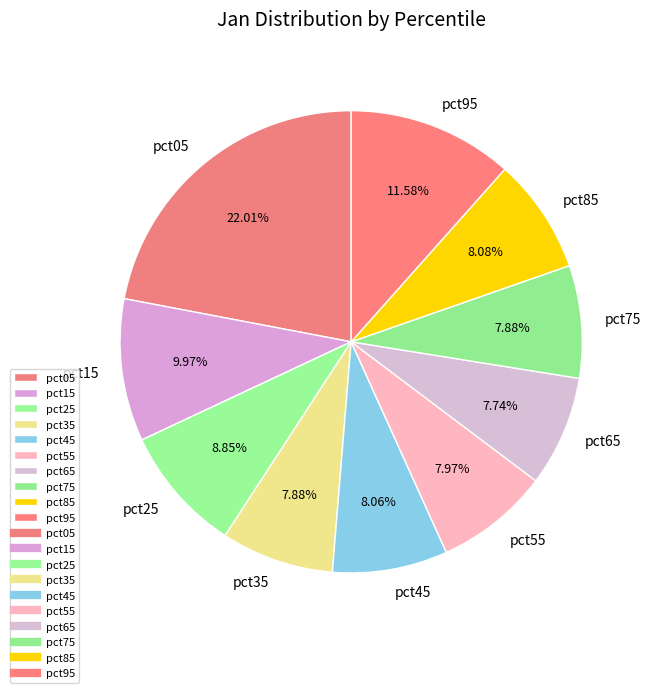

To the nearest percent, what is the difference between the largest and smallest slice percentages?

14%